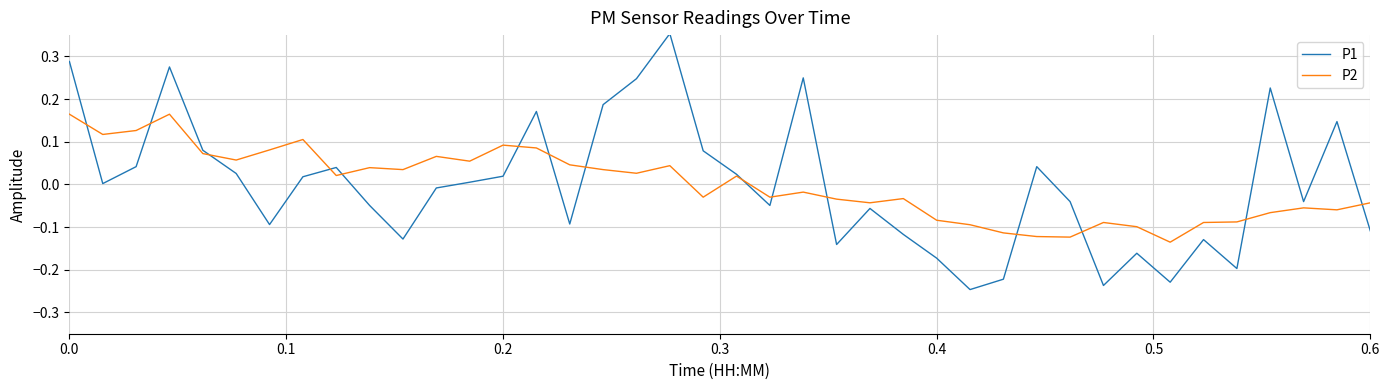

Rank the series by their maximum value, from lowest to highest.

P2, P1